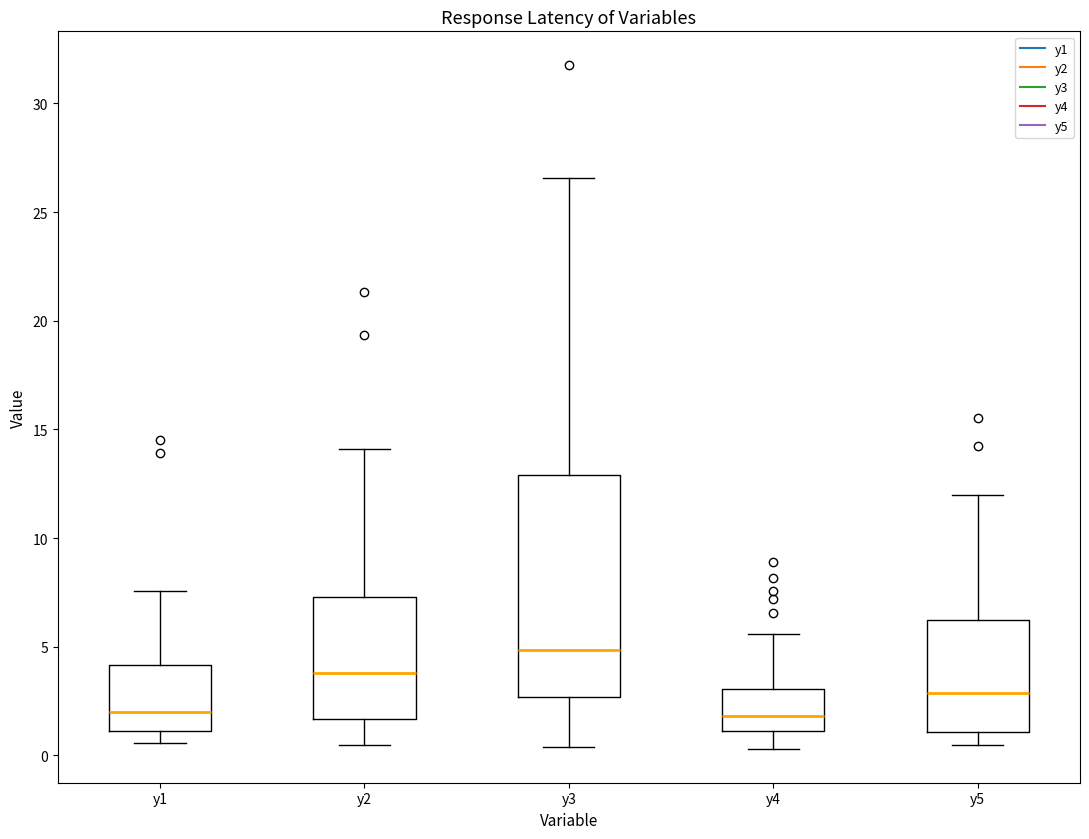

Comparing the boxes themselves (not the whiskers), which one is the tallest?

y3